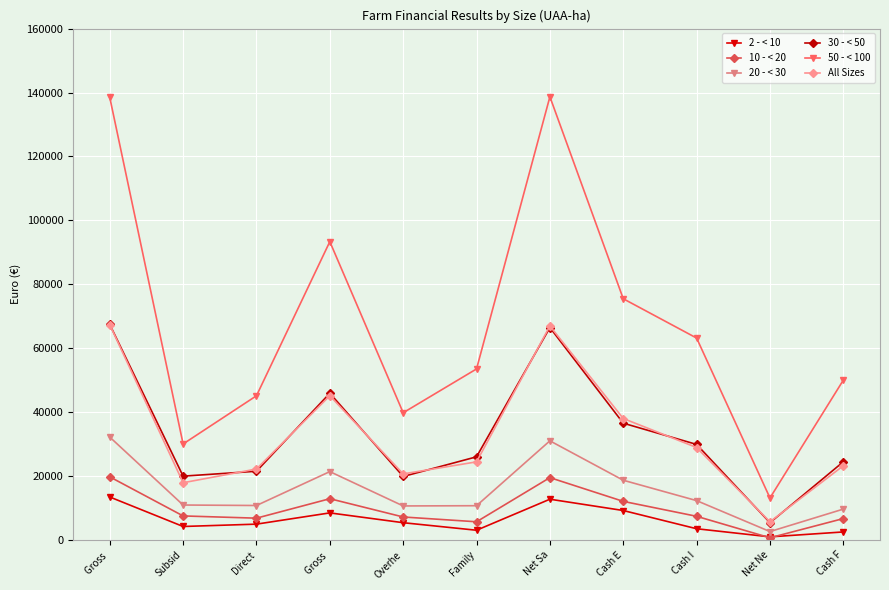

Reading right to left, what are all the values shown in this chart?

2 - < 10: Cash F=2536	Net Ne=1001	Cash I=3537	Cash E=9240	Net Sa=12777	Family=3070	Overhe=5426	Gross =8496	Direct=4976	Subsid=4244	Gross =13472
10 - < 20: Cash F=6723	Net Ne=707	Cash I=7430	Cash E=12099	Net Sa=19529	Family=5716	Overhe=7215	Gross =12931	Direct=6845	Subsid=7546	Gross =19775
20 - < 30: Cash F=9681	Net Ne=2654	Cash I=12335	Cash E=18709	Net Sa=31043	Family=10742	Overhe=10669	Gross =21411	Direct=10805	Subsid=10960	Gross =32216
30 - < 50: Cash F=24485	Net Ne=5429	Cash I=29914	Cash E=36559	Net Sa=66473	Family=26040	Overhe=19888	Gross =45929	Direct=21525	Subsid=19992	Gross =67454
50 - < 100: Cash F=50022	Net Ne=13168	Cash I=63191	Cash E=75487	Net Sa=138678	Family=53529	Overhe=39825	Gross =93354	Direct=45136	Subsid=30059	Gross =138490
All Sizes: Cash F=23245	Net Ne=5702	Cash I=28948	Cash E=38020	Net Sa=66968	Family=24461	Overhe=20689	Gross =45150	Direct=22225	Subsid=17929	Gross =67375